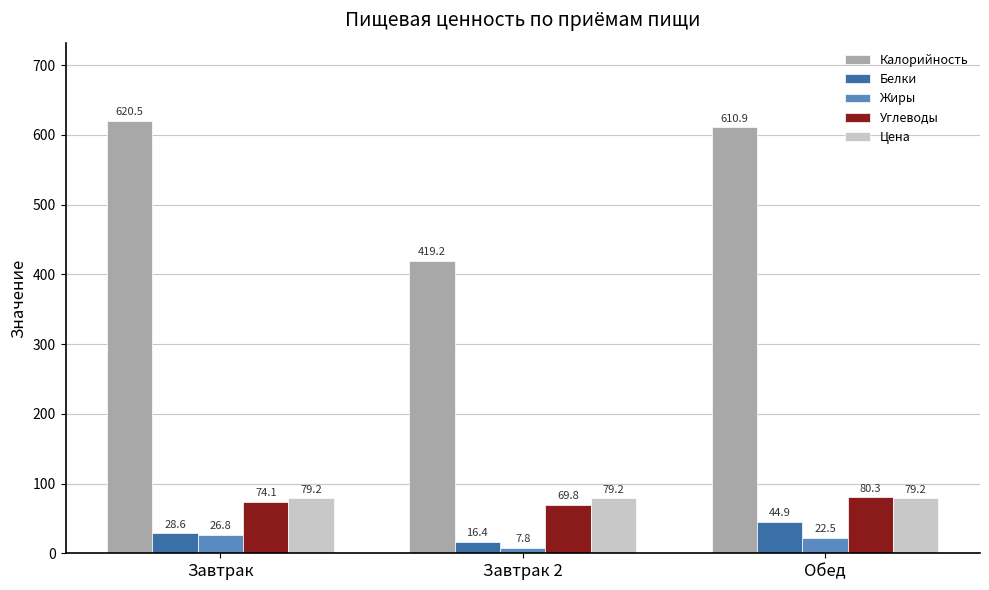

What is the difference between the maximum and second lowest values in the Белки series?

16.3